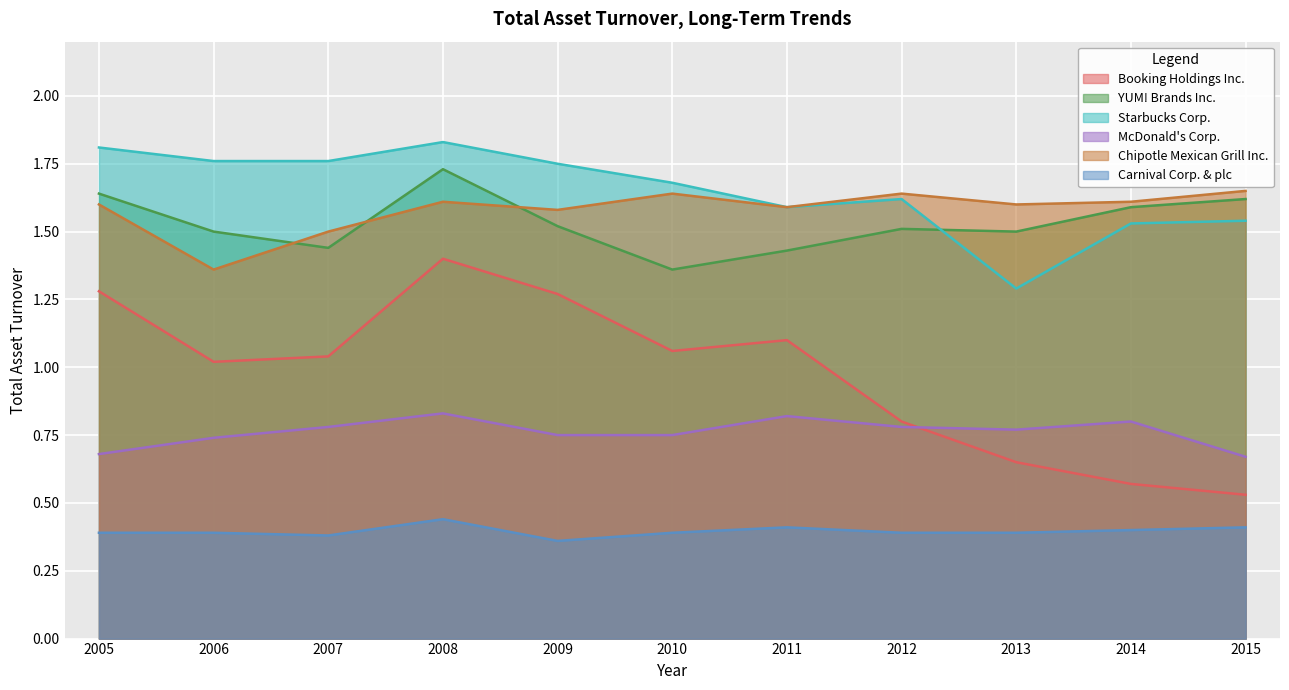

Count the number of data series in this chart.

6